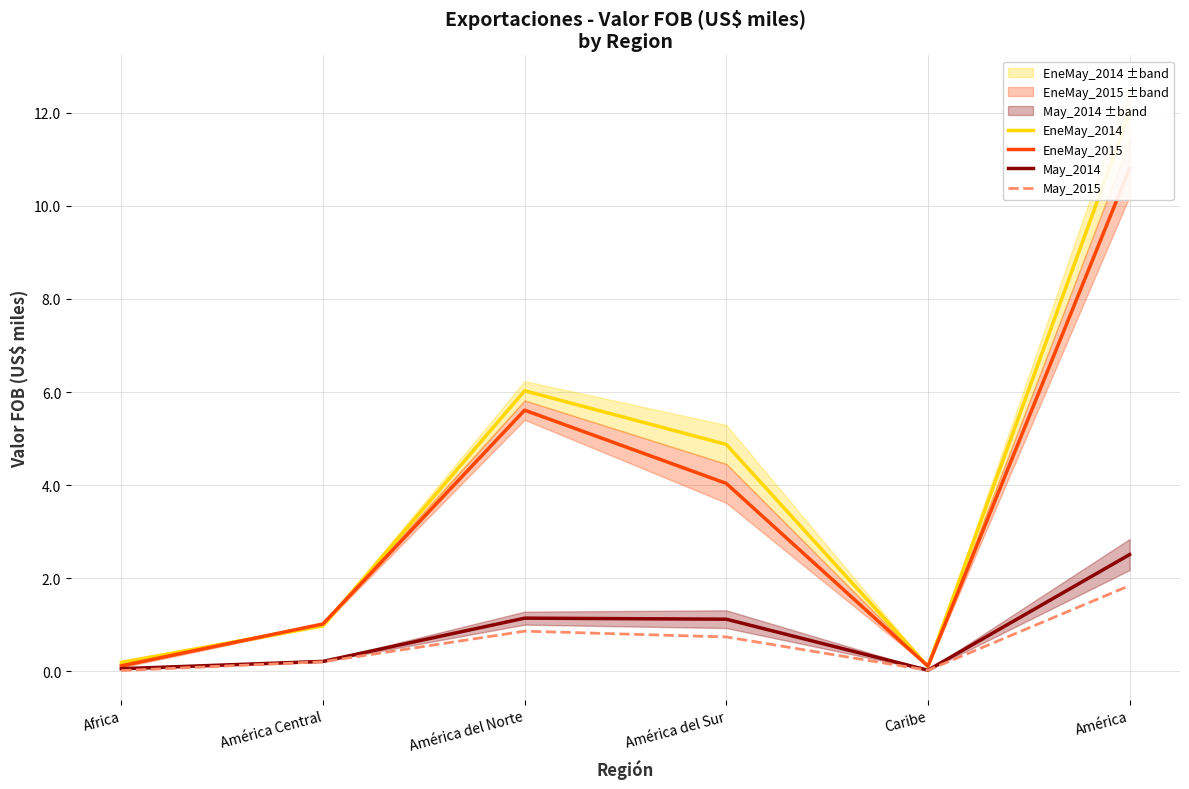

The value of May_2015 at Caribe is 0.0. True or false?

True